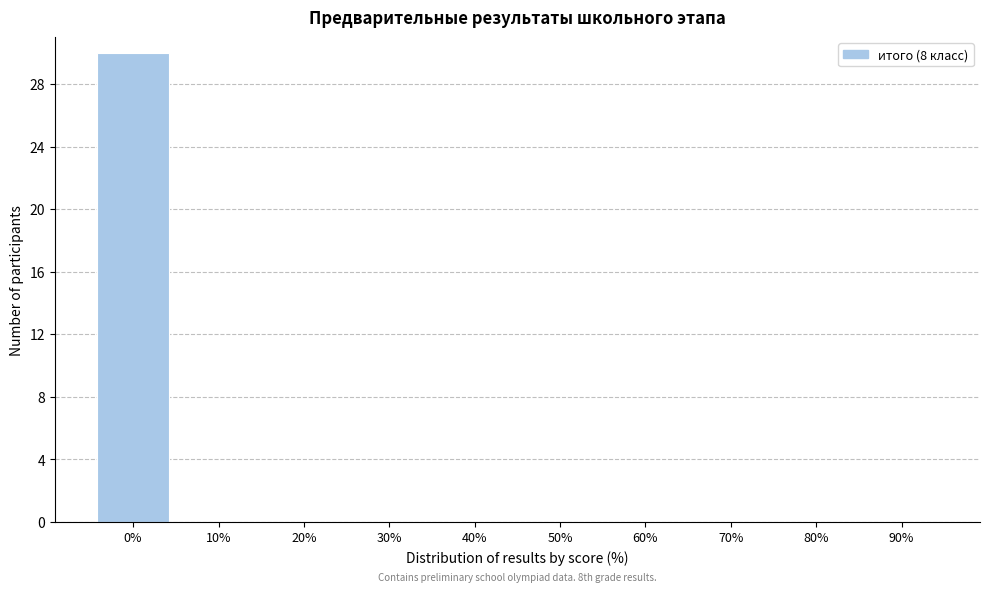

Reading left to right, transcribe all the data shown in this chart.

0%=30	10%=0	20%=0	30%=0	40%=0	50%=0	60%=0	70%=0	80%=0	90%=0